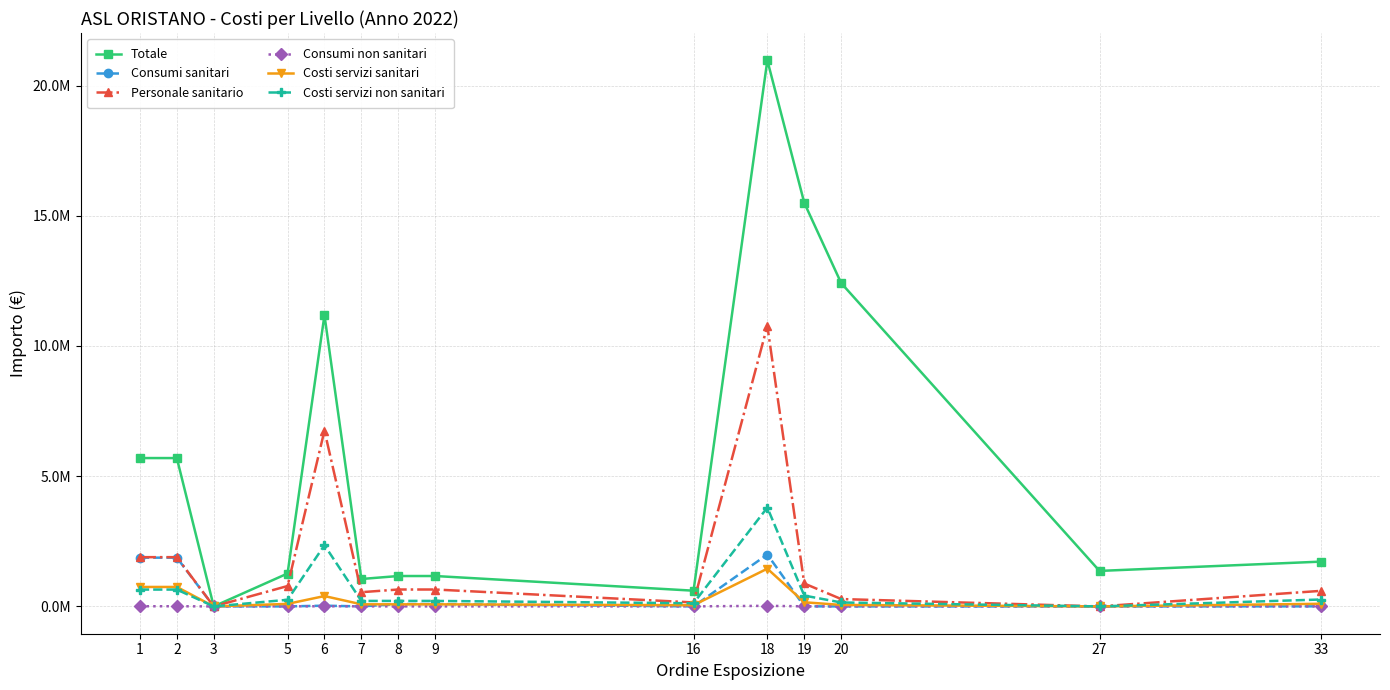

After their last crossing, which series has the higher values: Personale sanitario or Consumi sanitari?

Personale sanitario